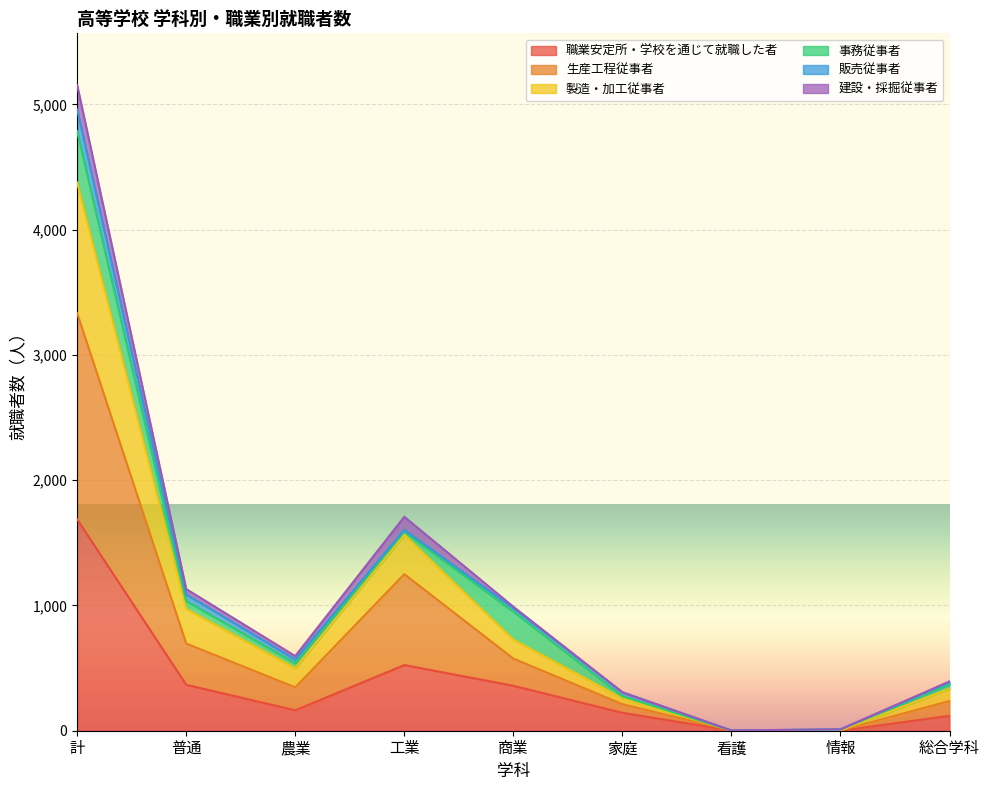

What is the average value of the 職業安定所・学校を通じて就職した者 series?

374